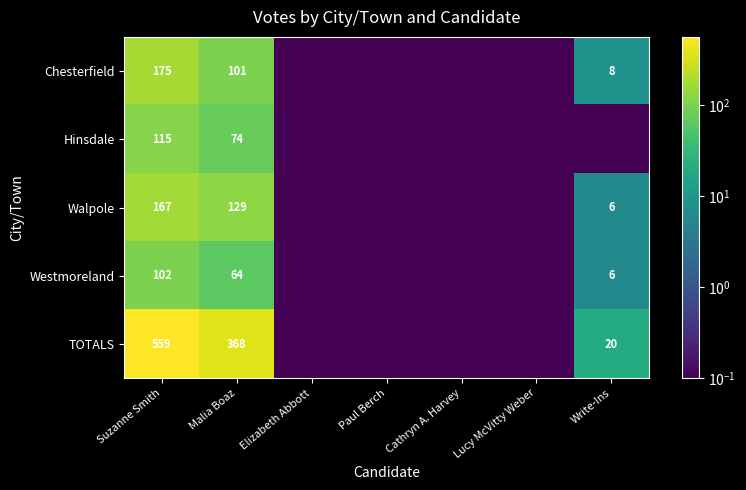

Between Suzanne Smith and Malia Boaz, which series saw the biggest shift?

TOTALS